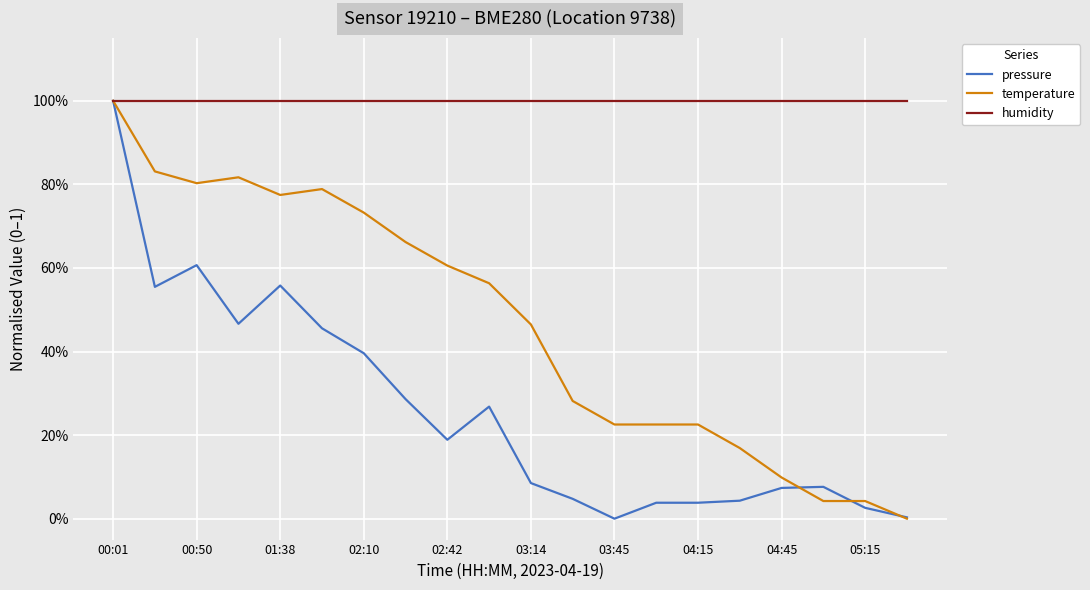

What is the maximum value shown in the chart?

1.0